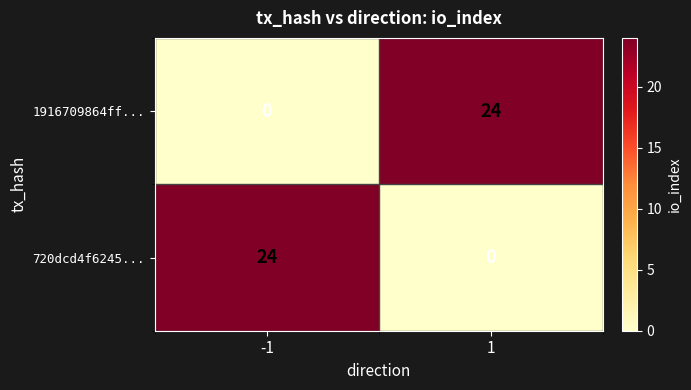

At 1, list the series in order from smallest to largest.

720dcd4f6245..., 1916709864ff...